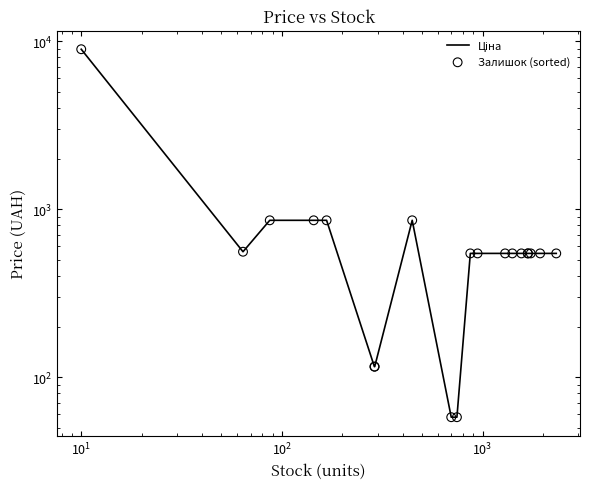

What are all the series names shown in the legend?

Ціна, Залишок (sorted)